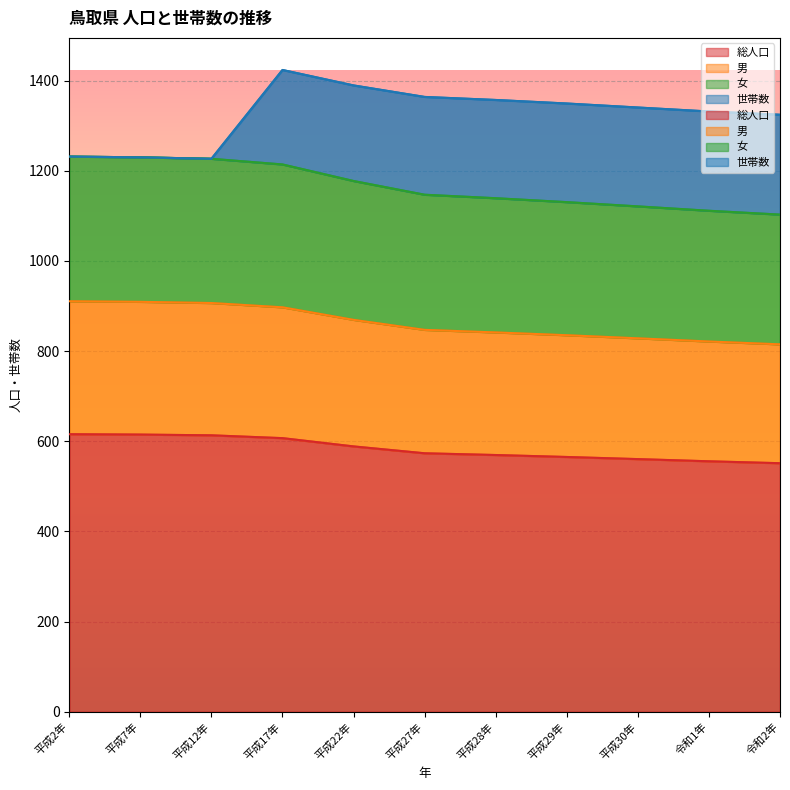

What is the label of the 10th point from the left?

令和1年